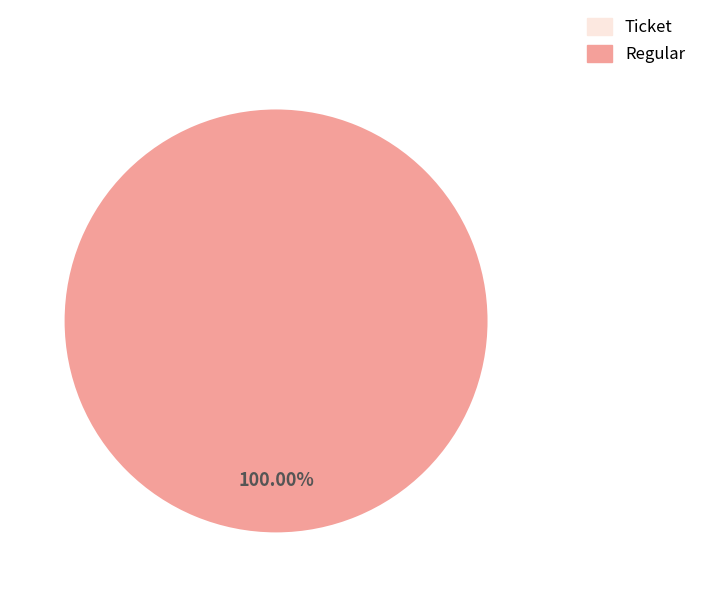

What percentage is the Regular slice, to the nearest percent?

100%